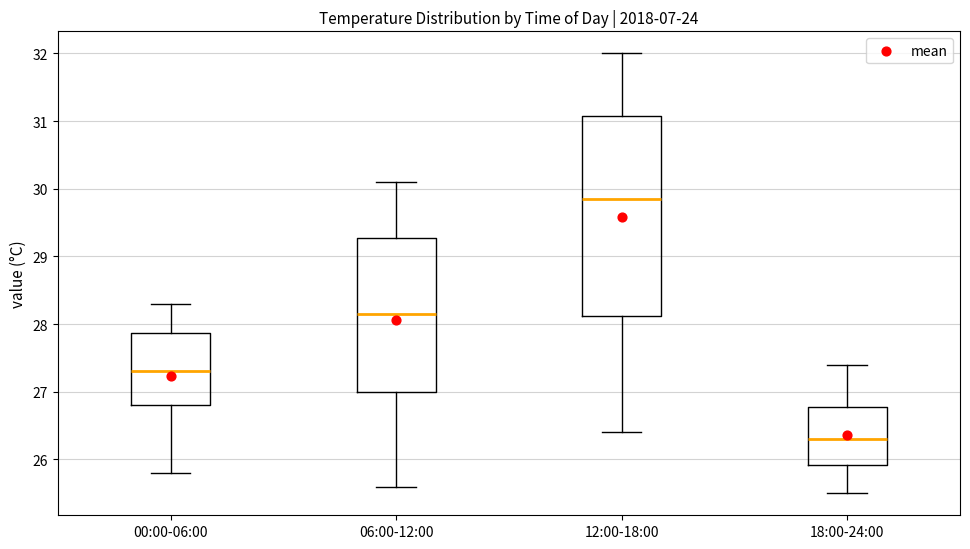

Where is the lower edge of the box for 12:00-18:00 on the y-axis? The values are not printed on the chart, so give them approximately, as read against the axis.

28.1